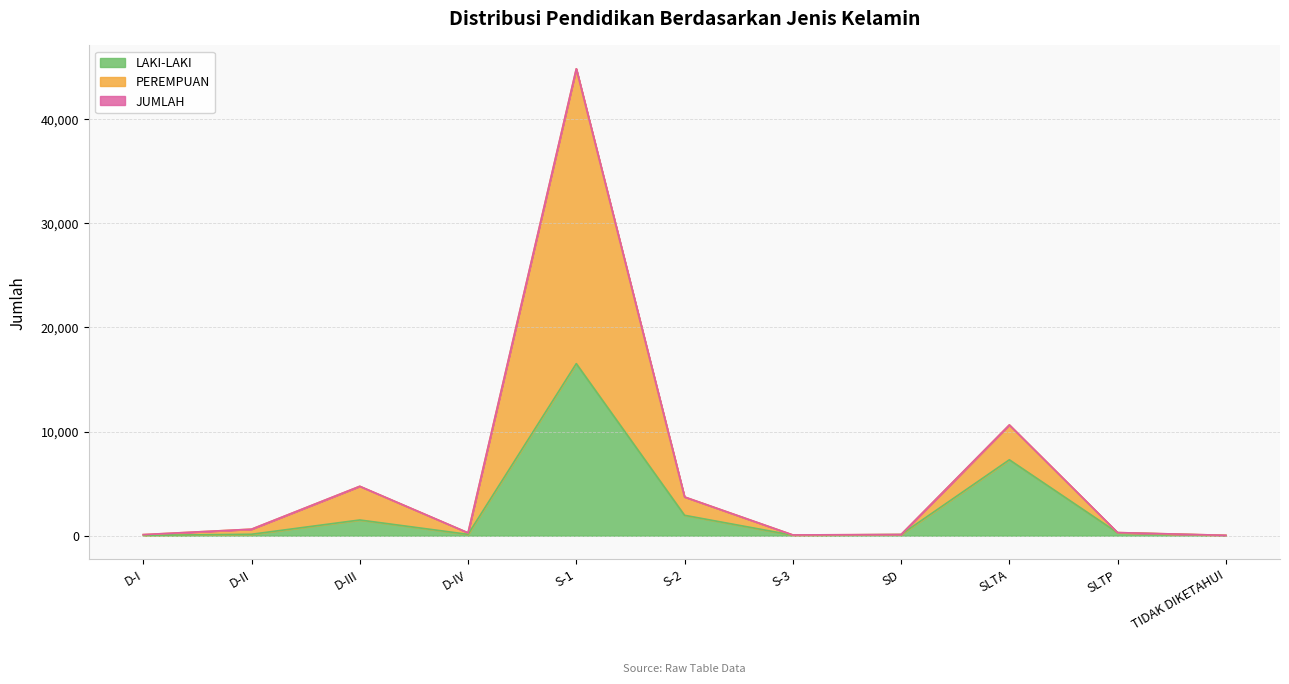

What is the label of the 9th point from the right?

D-III